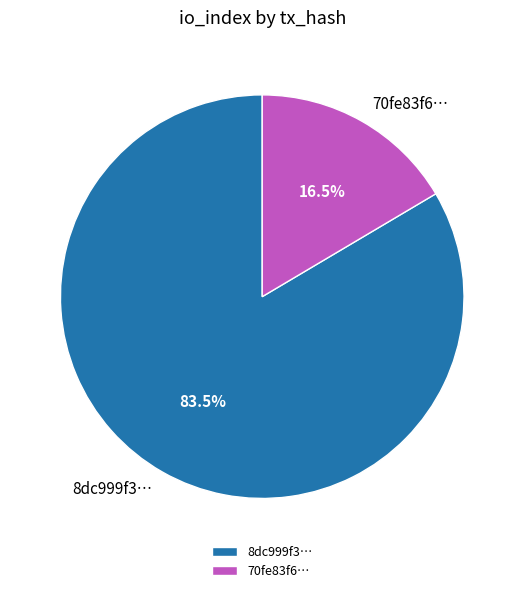

How much of the chart is everything except 8dc999f3…?

16.5%